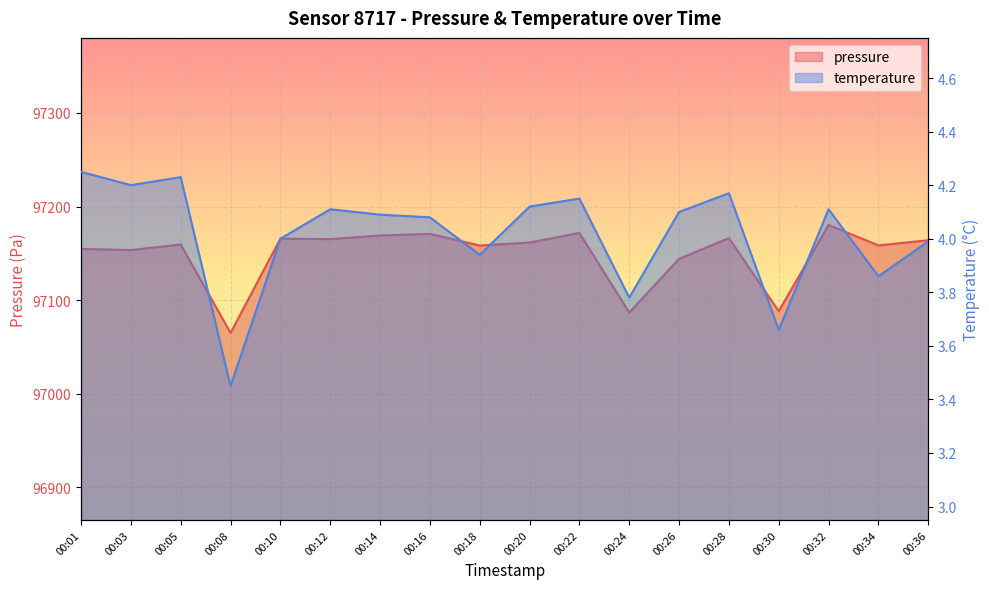

Is the value of temperature at 00:24 greater than the value of pressure at 00:05?

No